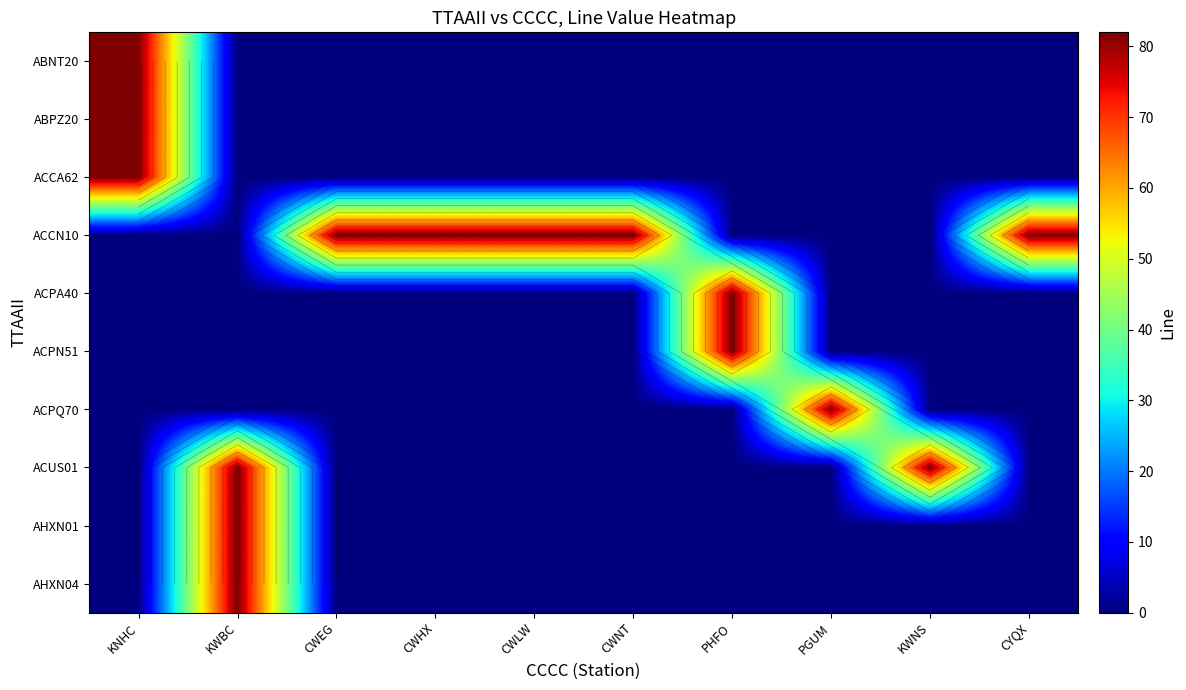

True or false: ACPQ70 has a value of 25 at KWBC.

False